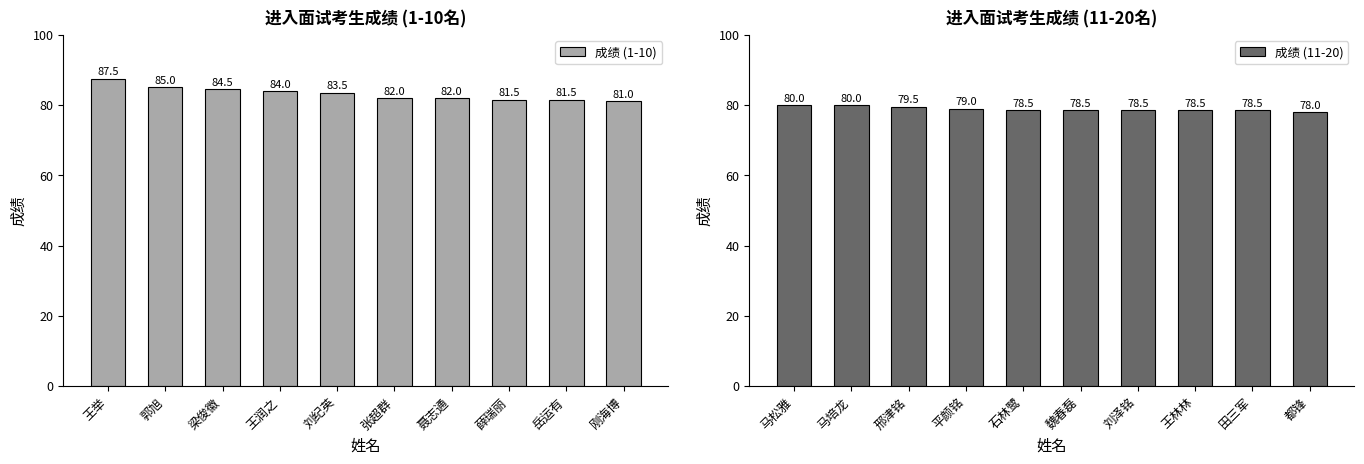

Between 薛瑞丽 and 梁俊徽, which is larger?

梁俊徽